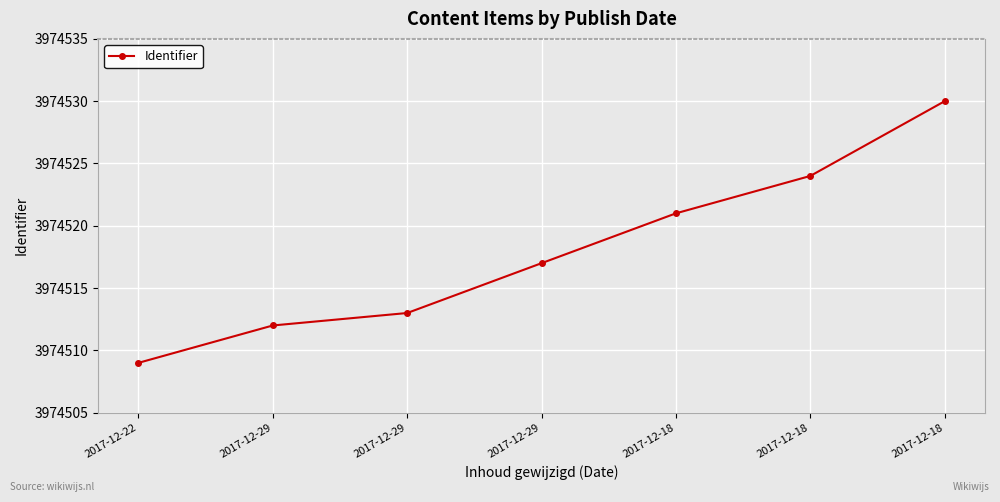

Does the chart display data point markers on the line(s)?

Yes